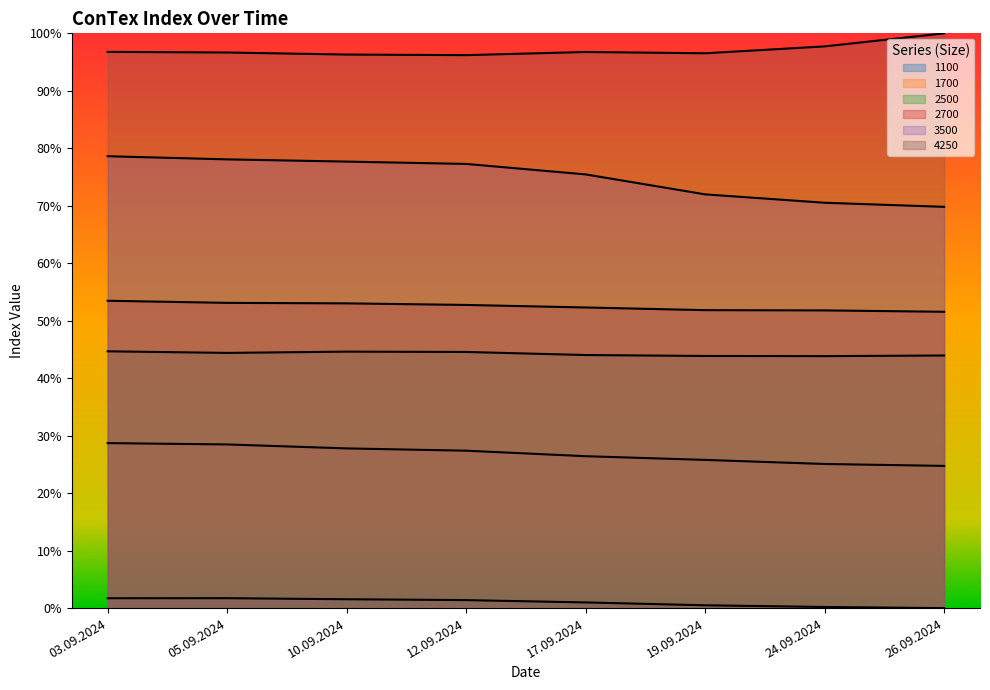

Which series has the largest total across all categories?

4250